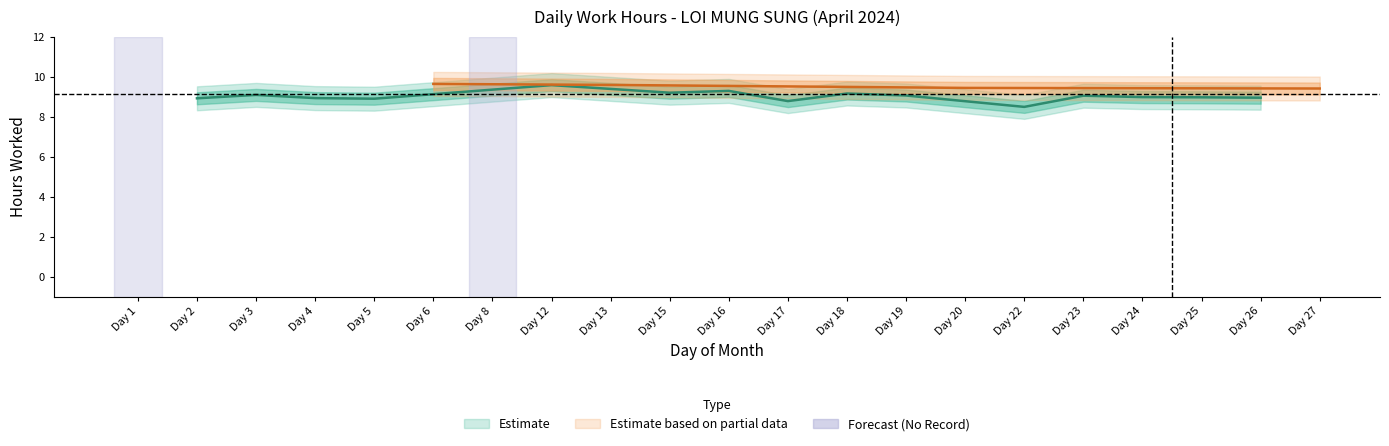

What is the value of the 13th point from the left?

9.2